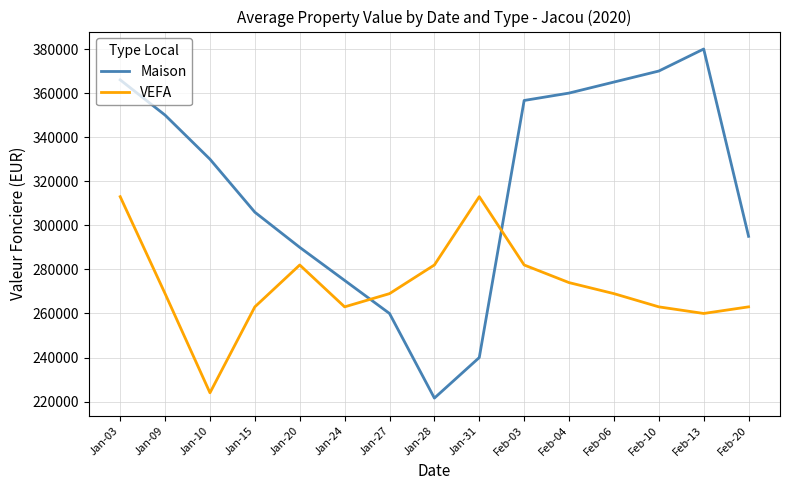

Read the Maison value at Jan-15.

305950